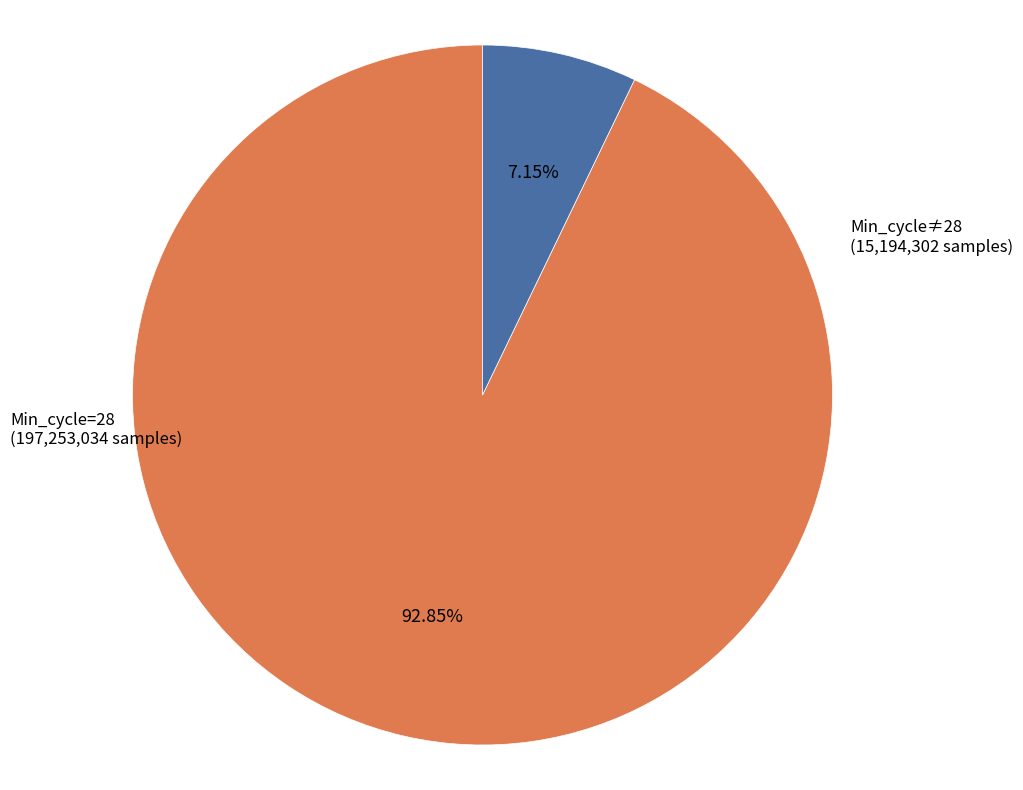

How many slices are in this pie chart?

2